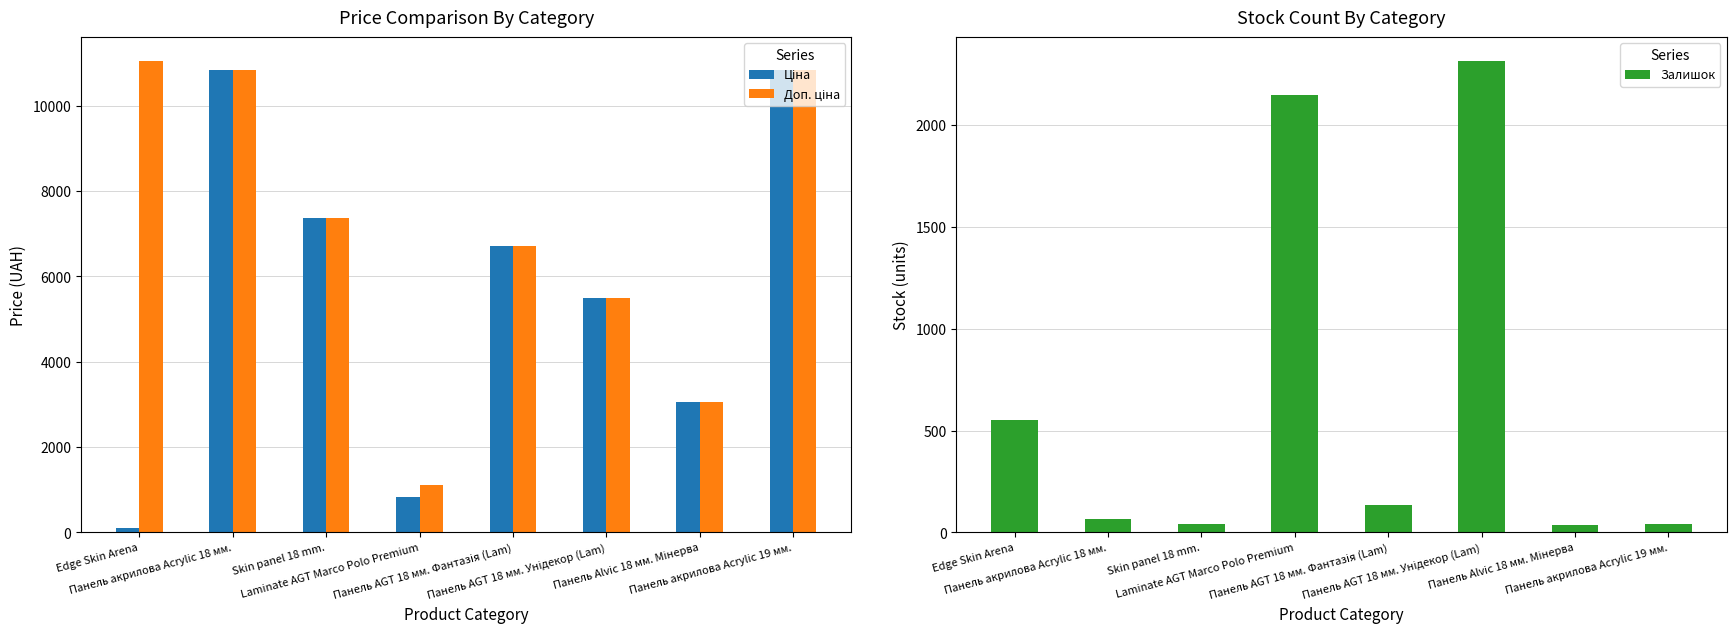

Reading left to right, what are all the values shown in this chart?

Ціна: Edge Skin Arena=110.5	Панель акрилова Acrylic 18 мм.=10840.1	Skin panel 18 mm.=7360.2	Laminate AGT Marco Polo Premium=822.0	Панель AGT 18 мм. Фантазія (Lam)=6710.2	Панель AGT 18 мм. Унідекор (Lam)=5497.3	Панель Alvic 18 мм. Мінерва=3059.7	Панель акрилова Acrylic 19 мм.=10840.1
Доп. ціна: Edge Skin Arena=11055.0	Панель акрилова Acrylic 18 мм.=10840.1	Skin panel 18 mm.=7360.2	Laminate AGT Marco Polo Premium=1114.0	Панель AGT 18 мм. Фантазія (Lam)=6710.2	Панель AGT 18 мм. Унідекор (Lam)=5497.3	Панель Alvic 18 мм. Мінерва=3060.0	Панель акрилова Acrylic 19 мм.=10840.1
Залишок: Edge Skin Arena=550.0	Панель акрилова Acrylic 18 мм.=66.0	Skin panel 18 mm.=41.0	Laminate AGT Marco Polo Premium=2147.0	Панель AGT 18 мм. Фантазія (Lam)=135.0	Панель AGT 18 мм. Унідекор (Lam)=2316.0	Панель Alvic 18 мм. Мінерва=38.0	Панель акрилова Acrylic 19 мм.=41.0